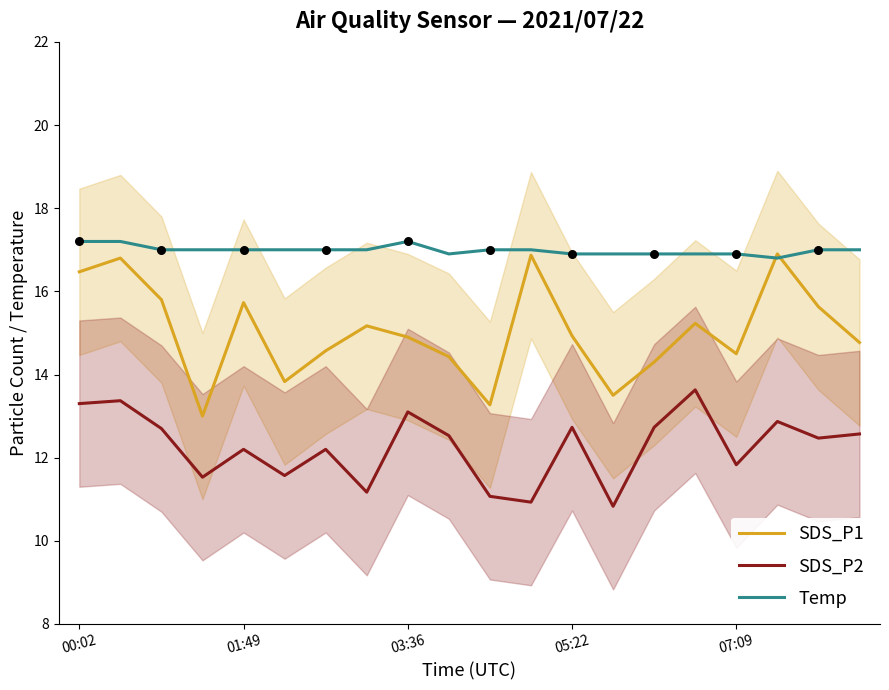

Is the value of SDS_P2 at 01:49 greater than the value of SDS_P1 at 03:36?

No